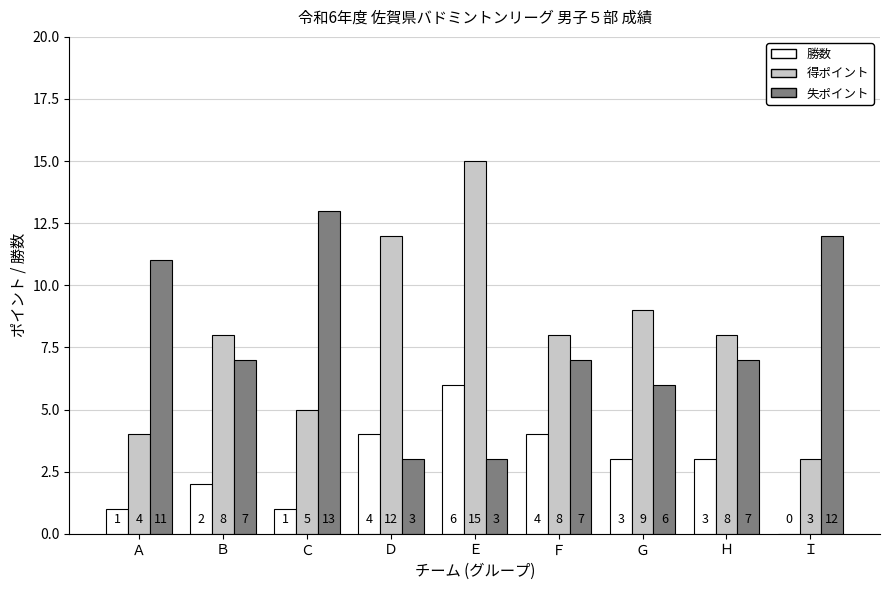

Where is 得ポイント nearest to the value 9?

Ｇ